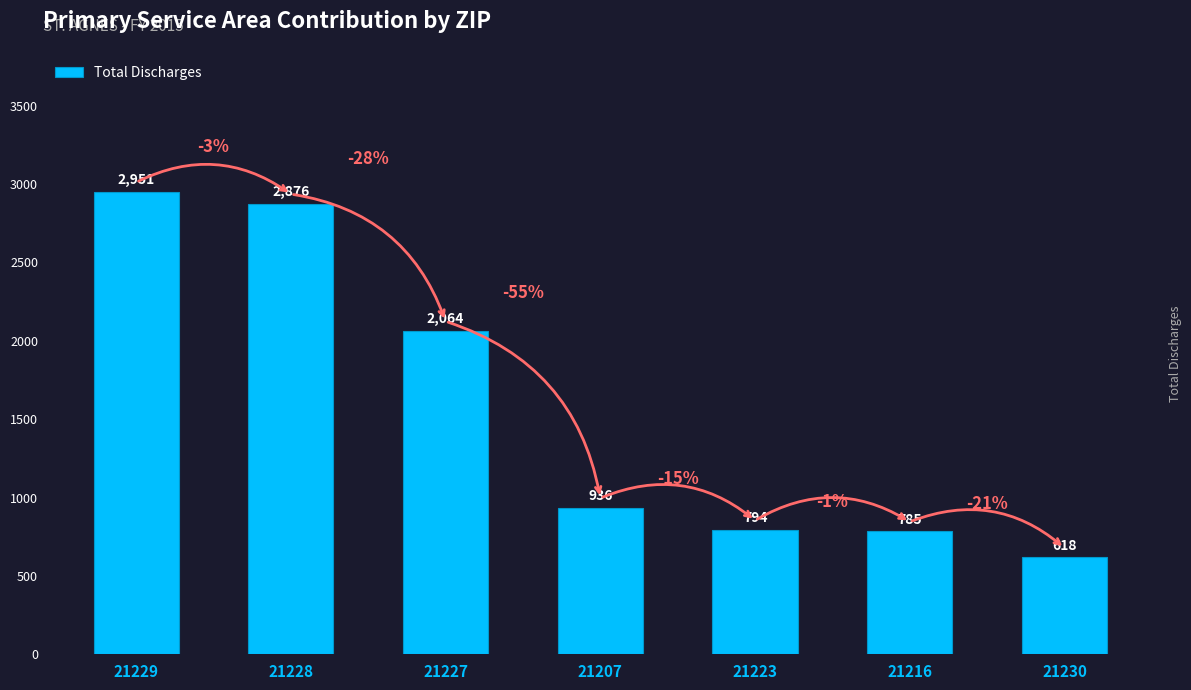

What is the difference between the second highest and minimum values?

2258